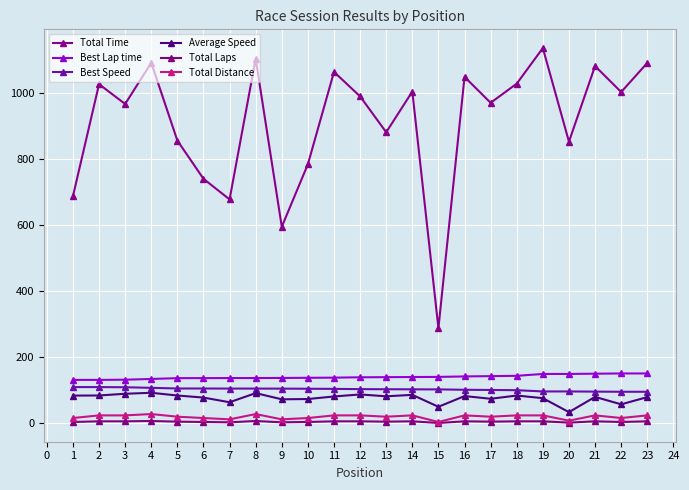

True or false: Average Speed and Total Laps intersect in this chart.

False